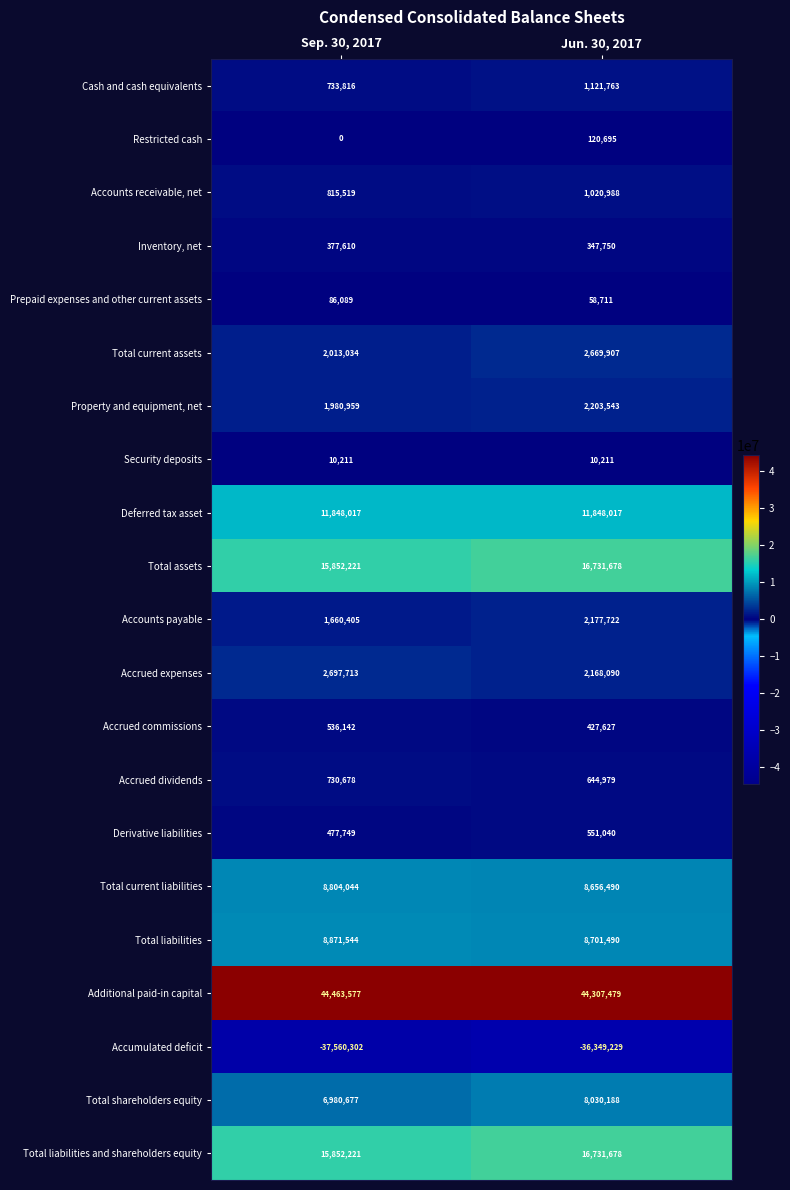

Which series has the widest spread of values?

Accumulated deficit